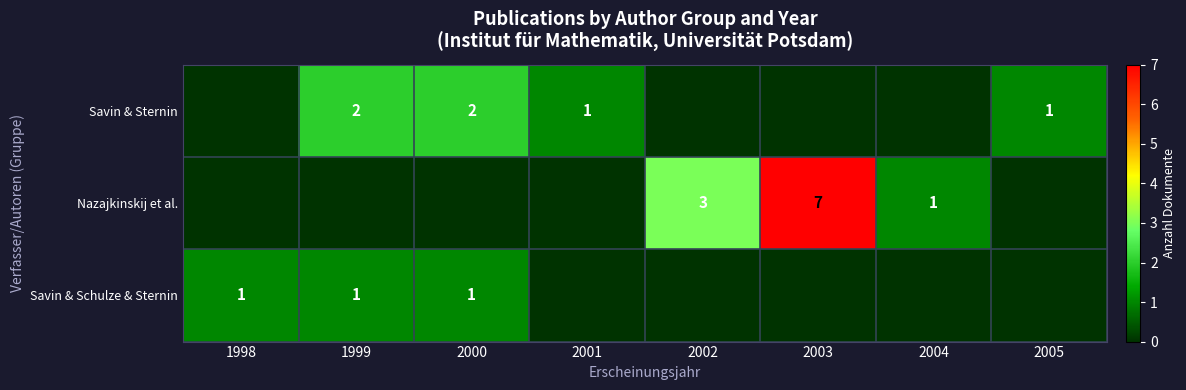

Is it true that Savin & Sternin equals 2 at 1999?

True